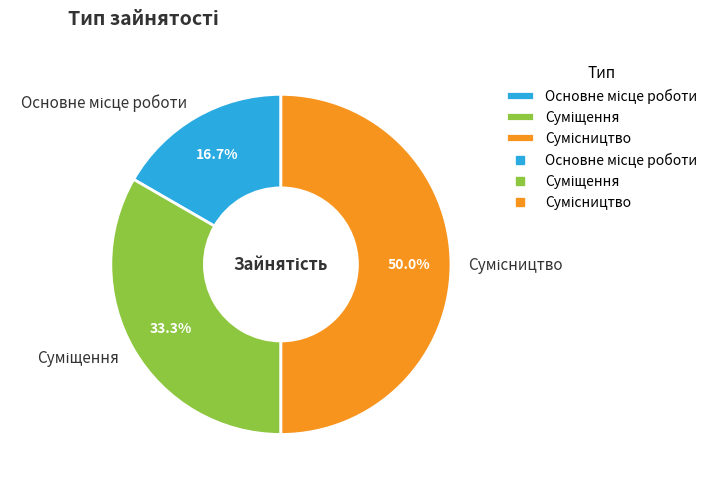

Do Сумісництво and Суміщення together represent more than half of the pie?

Yes